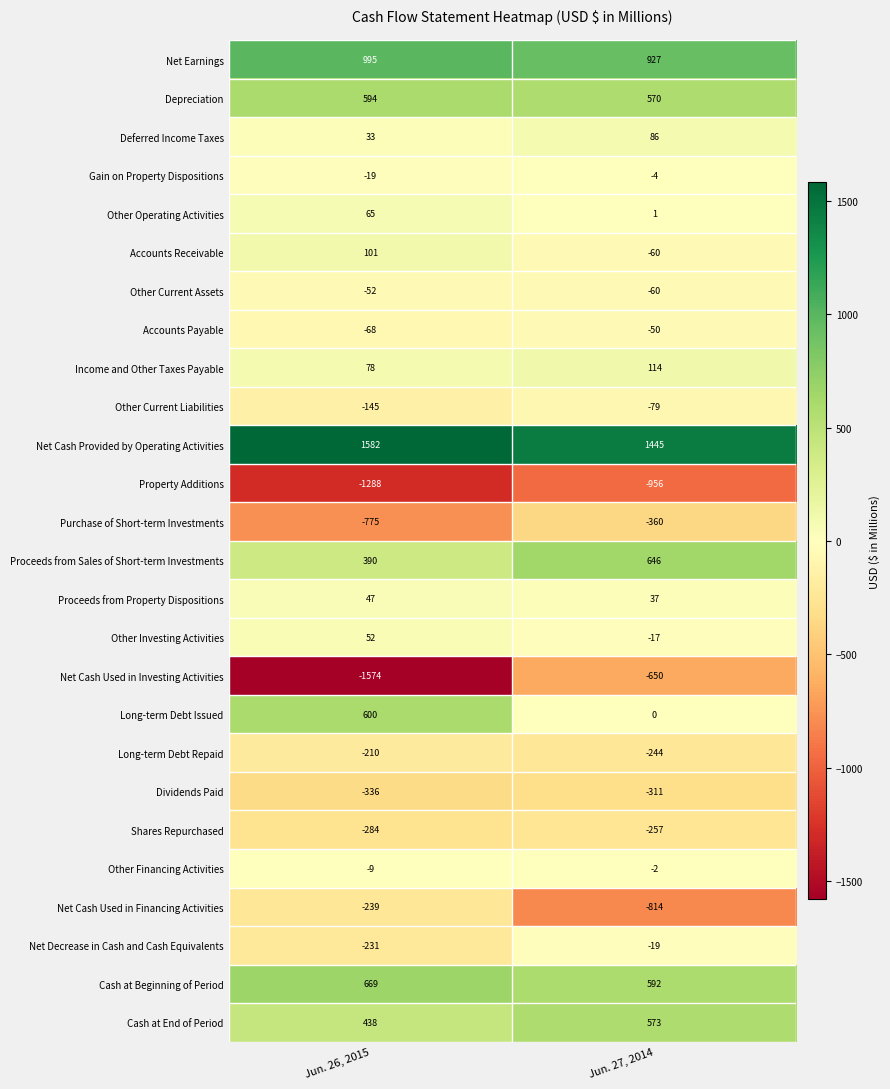

What is the total value across all series at Jun. 27, 2014?

1108